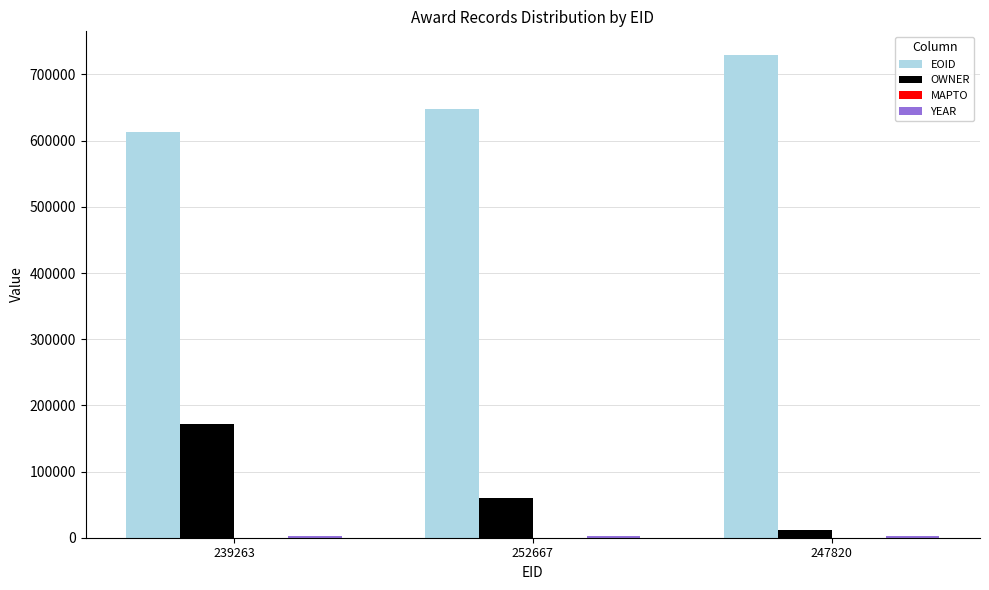

How many data points does each series have?

3